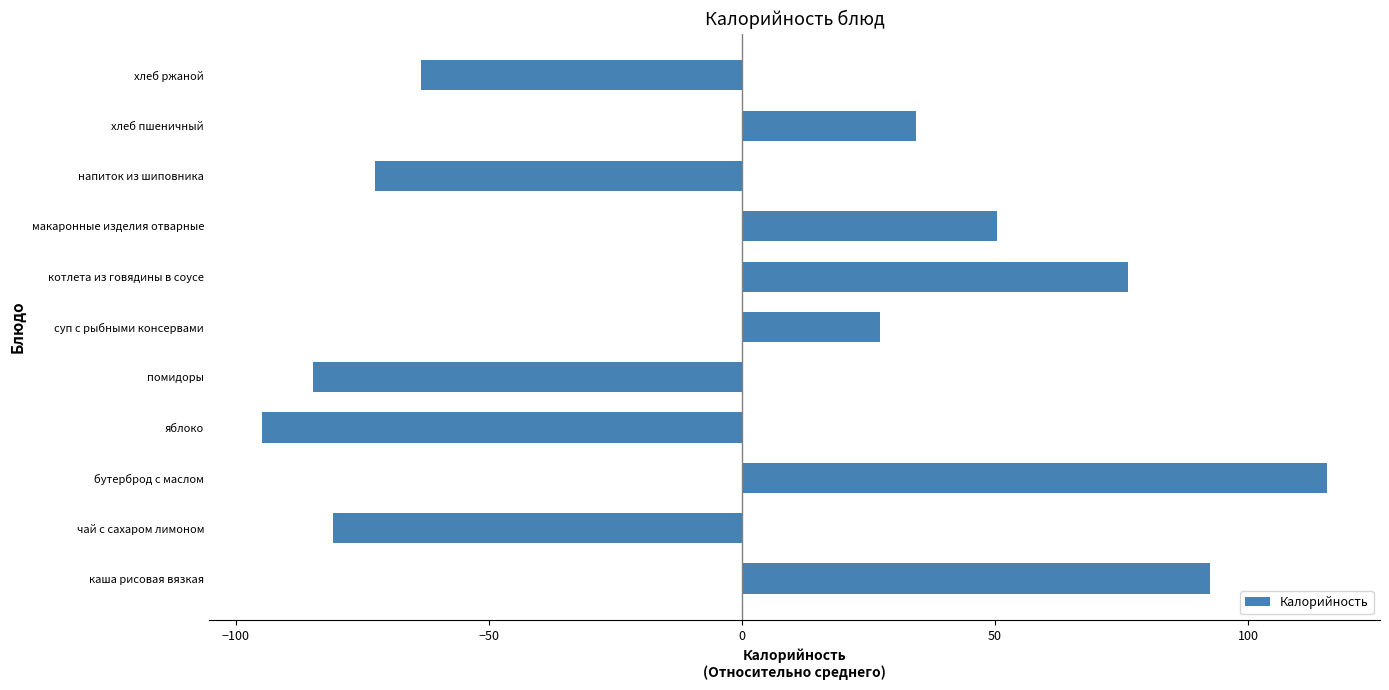

What value does the data have at яблоко?

-94.8